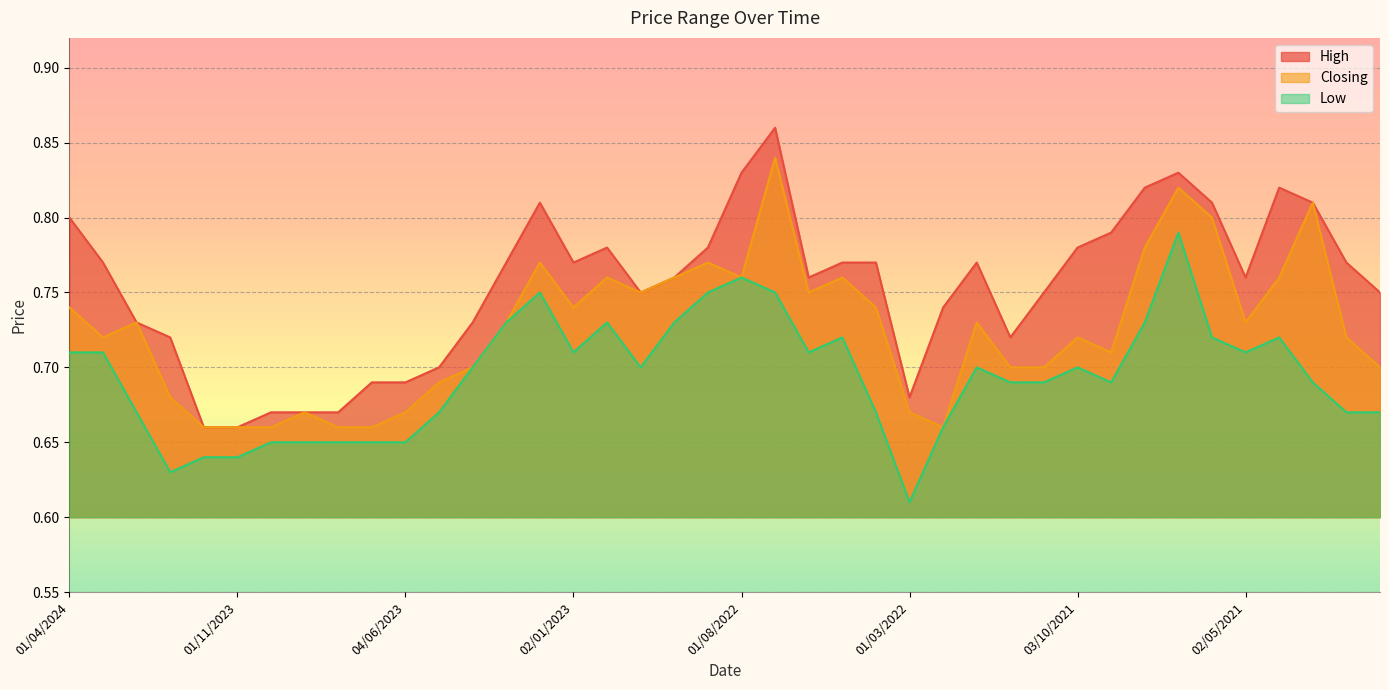

Reading right to left, extract all data points from this chart.

High: 0.8	0.8	0.8	0.8	0.8	0.8	0.8	0.8	0.8	0.8	0.8	0.7	0.8	0.7	0.7	0.8	0.8	0.8	0.9	0.8	0.8	0.8	0.8	0.8	0.8	0.8	0.8	0.7	0.7	0.7	0.7	0.7	0.7	0.7	0.7	0.7	0.7	0.7	0.8	0.8
Closing: 0.7	0.7	0.8	0.8	0.7	0.8	0.8	0.8	0.7	0.7	0.7	0.7	0.7	0.7	0.7	0.7	0.8	0.8	0.8	0.8	0.8	0.8	0.8	0.8	0.7	0.8	0.7	0.7	0.7	0.7	0.7	0.7	0.7	0.7	0.7	0.7	0.7	0.7	0.7	0.7
Low: 0.7	0.7	0.7	0.7	0.7	0.7	0.8	0.7	0.7	0.7	0.7	0.7	0.7	0.7	0.6	0.7	0.7	0.7	0.8	0.8	0.8	0.7	0.7	0.7	0.7	0.8	0.7	0.7	0.7	0.7	0.7	0.7	0.7	0.7	0.6	0.6	0.6	0.7	0.7	0.7